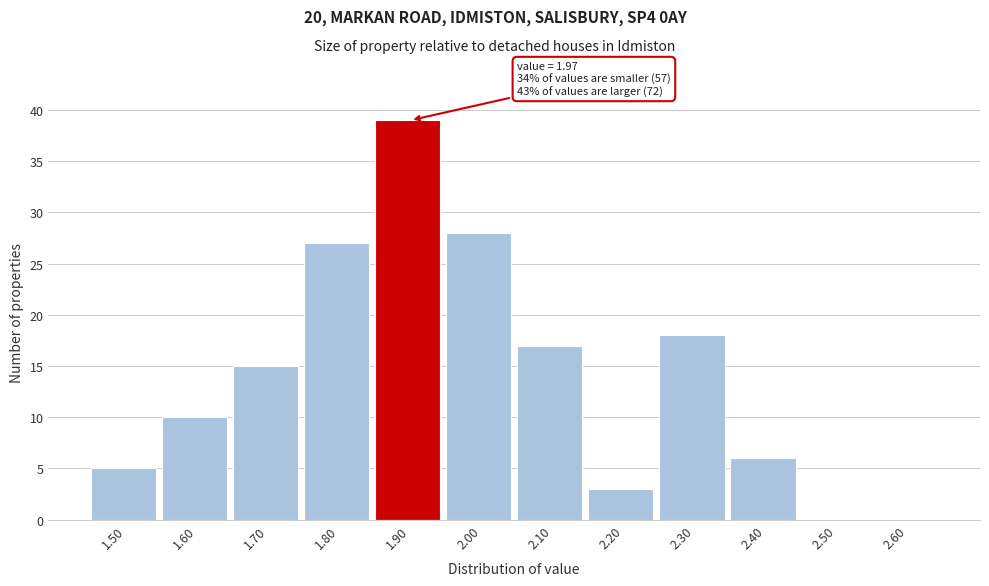

Reading left to right, extract all data points from this chart.

1.50=5	1.60=10	1.70=15	1.80=27	1.90=39	2.00=28	2.10=17	2.20=3	2.30=18	2.40=6	2.50=0	2.60=0